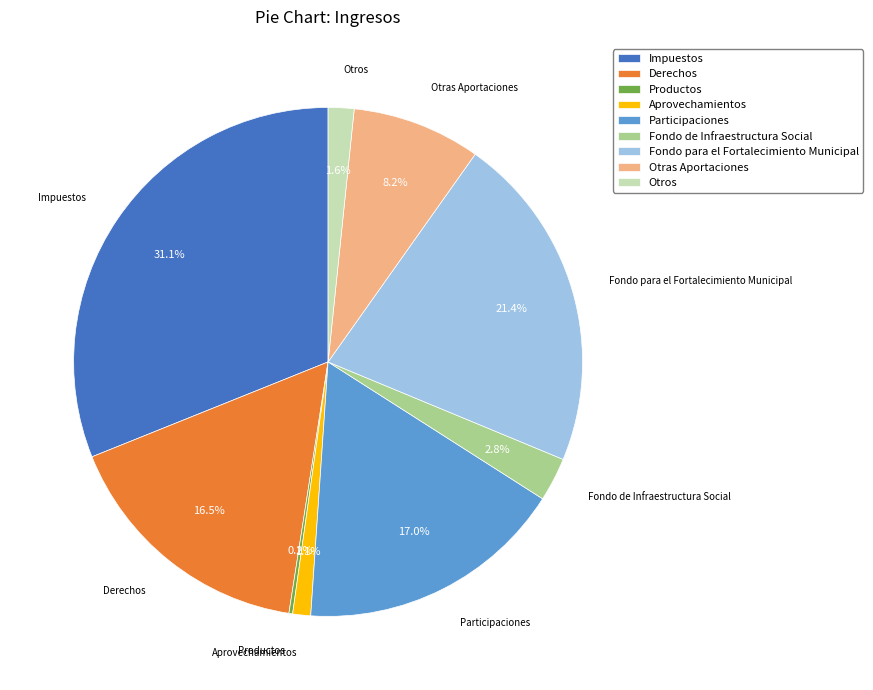

True or false: Fondo de Infraestructura Social accounts for 17% of the total.

False